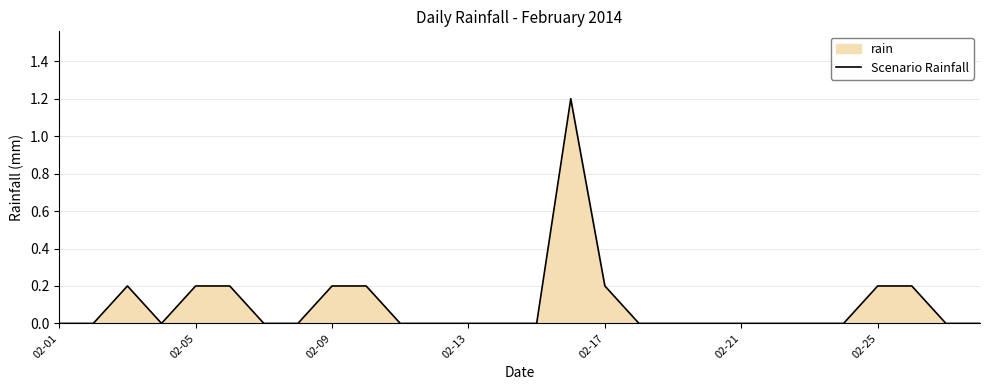

True or false: the data has more than 2 interior local peaks.

False